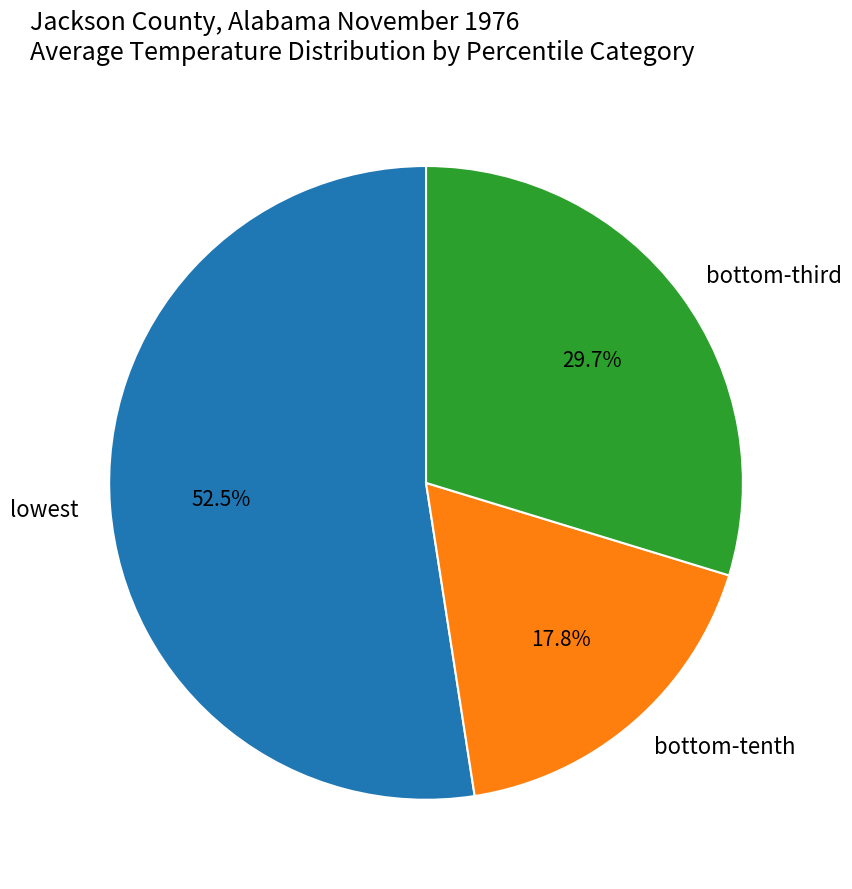

Which category accounts for the majority?

lowest